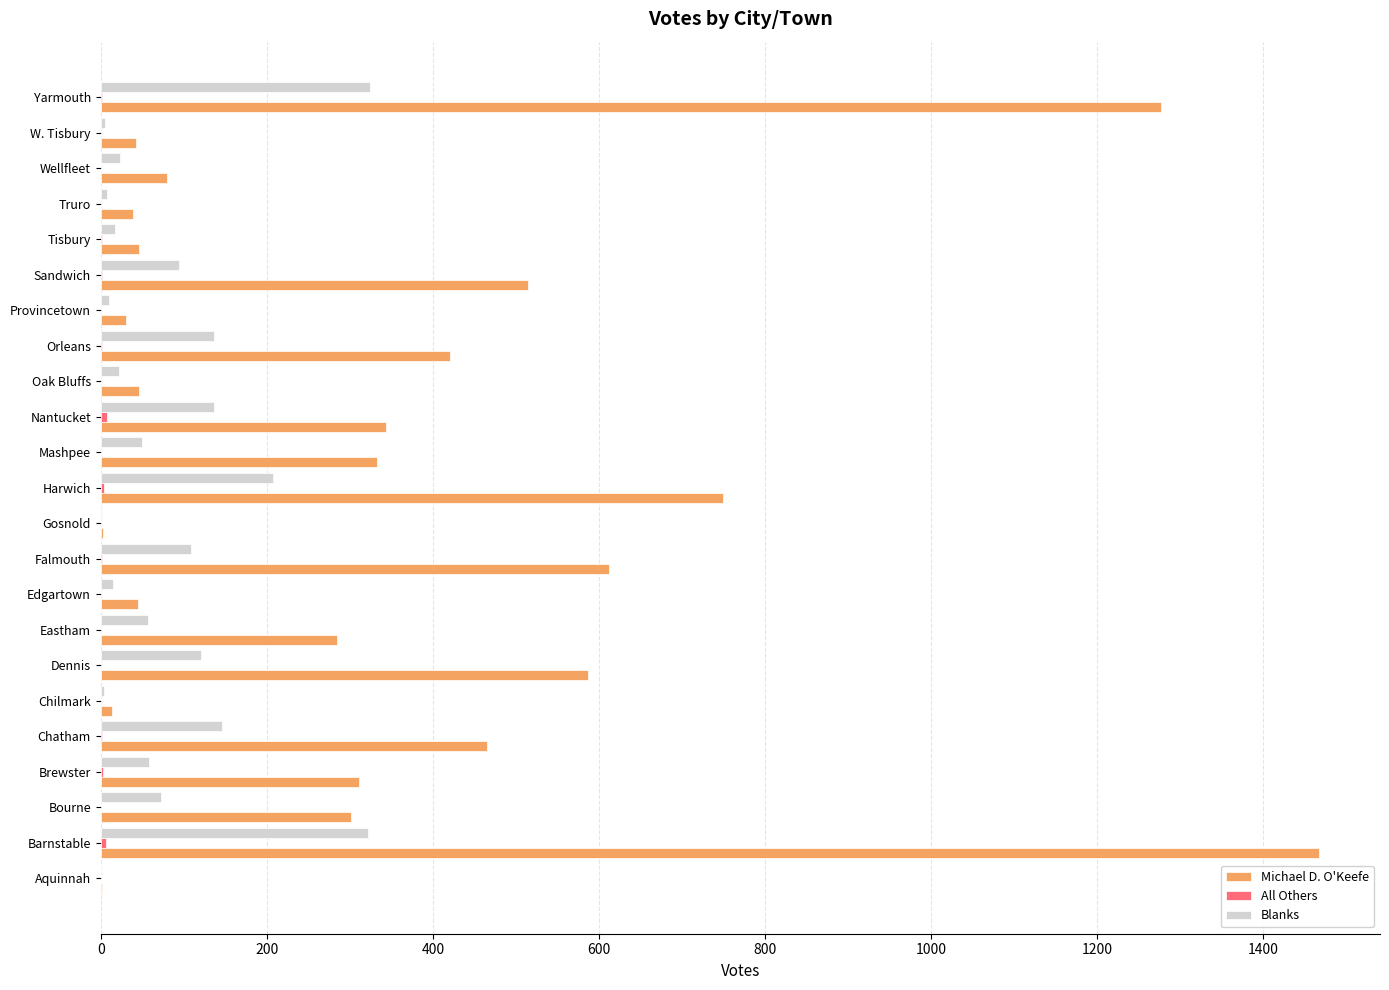

True or false: Michael D. O'Keefe has a value of 284 at Eastham.

True